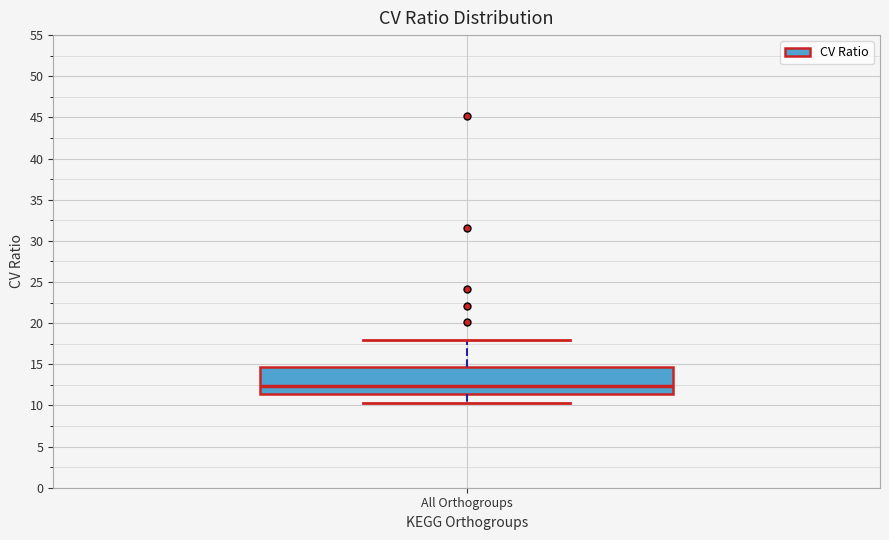

Transcribe this box plot: give where the median line is, the range the box spans, and where the two whiskers end, as read against the y-axis. The values are not printed on the chart, so give them approximately, as read against the axis.

median 12.5, box 11.5 to 14.5, whiskers 10.5 to 18.0